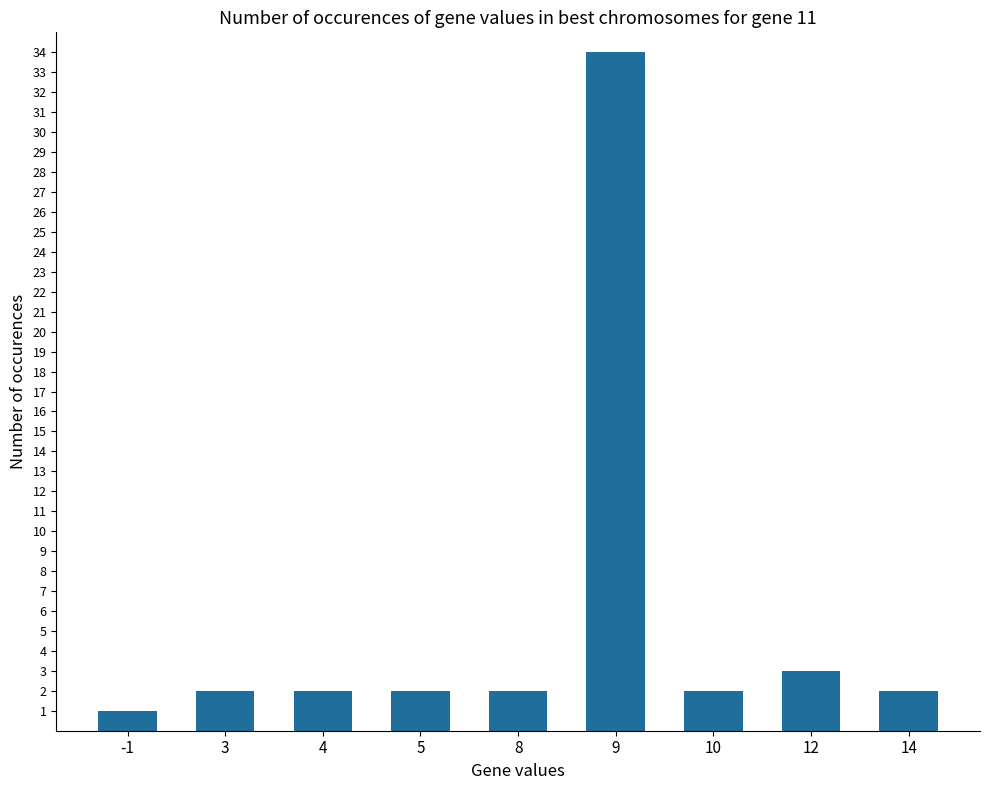

What is the average value?

6